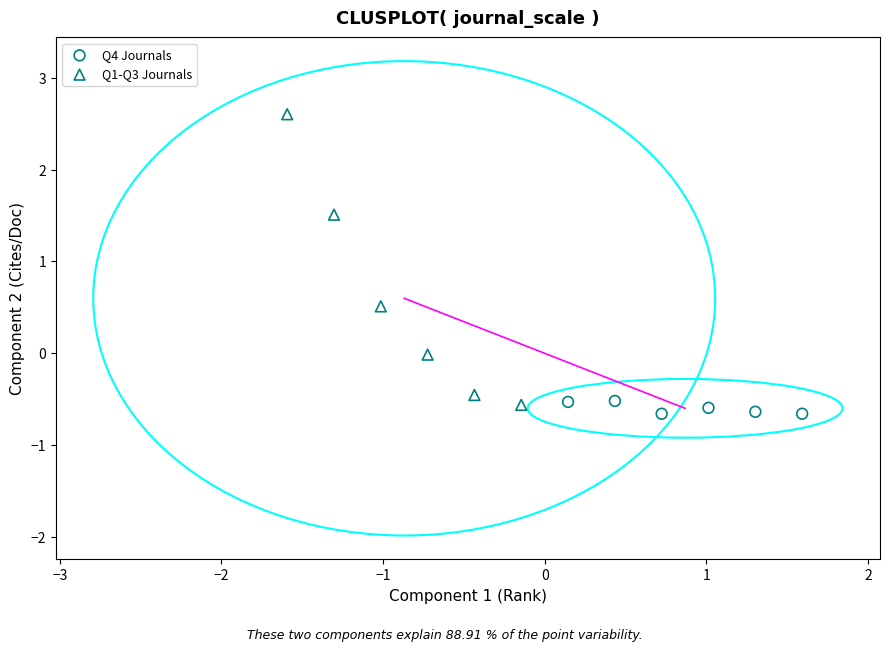

Which series contains the highest Y value?

Q1-Q3 Journals